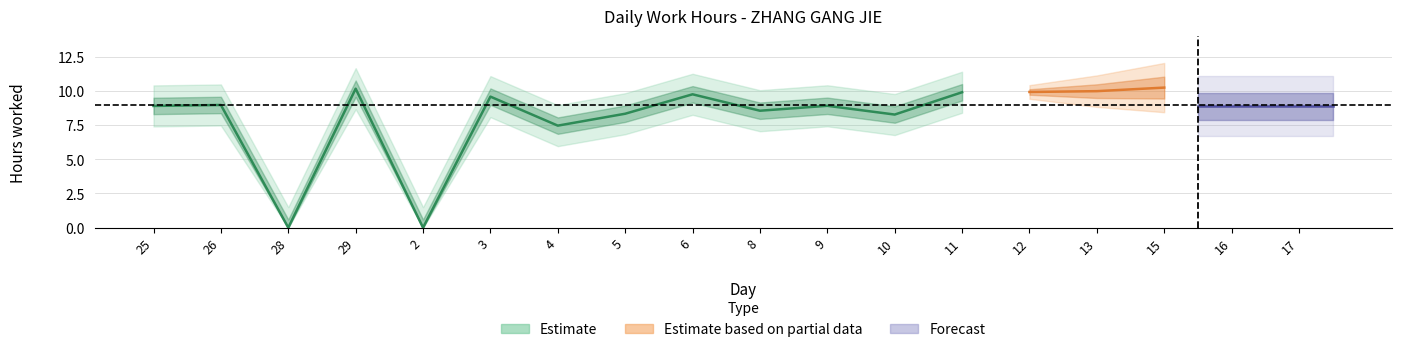

Count the number of categories in the chart.

18